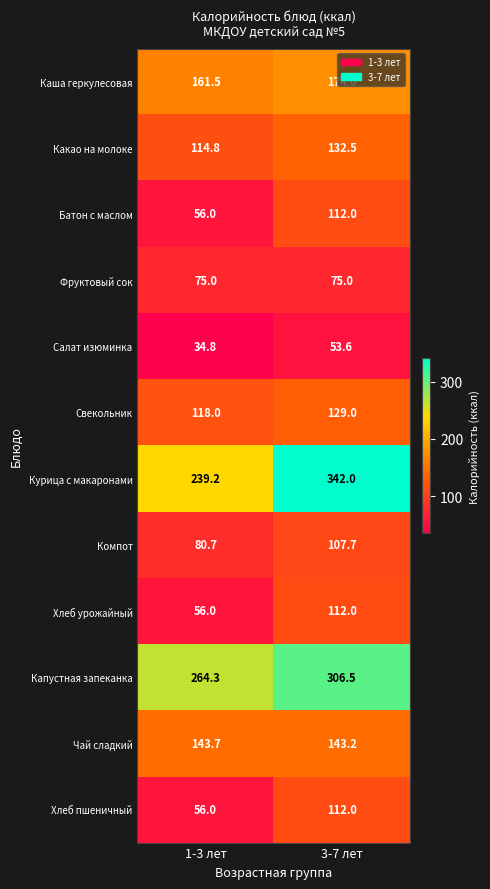

What is the difference between the Хлеб пшеничный values at 3-7 лет and 1-3 лет?

56.0